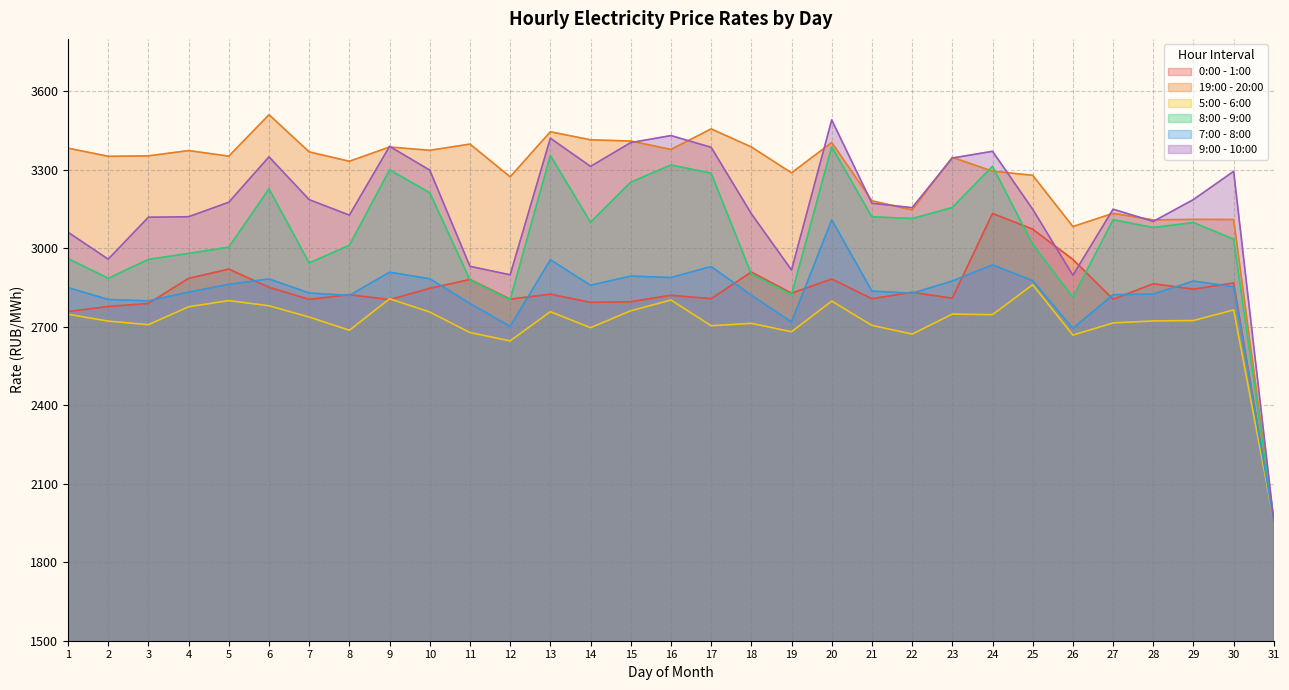

At 31, list the series in order from largest to smallest.

0:00 - 1:00, 19:00 - 20:00, 5:00 - 6:00, 8:00 - 9:00, 7:00 - 8:00, 9:00 - 10:00